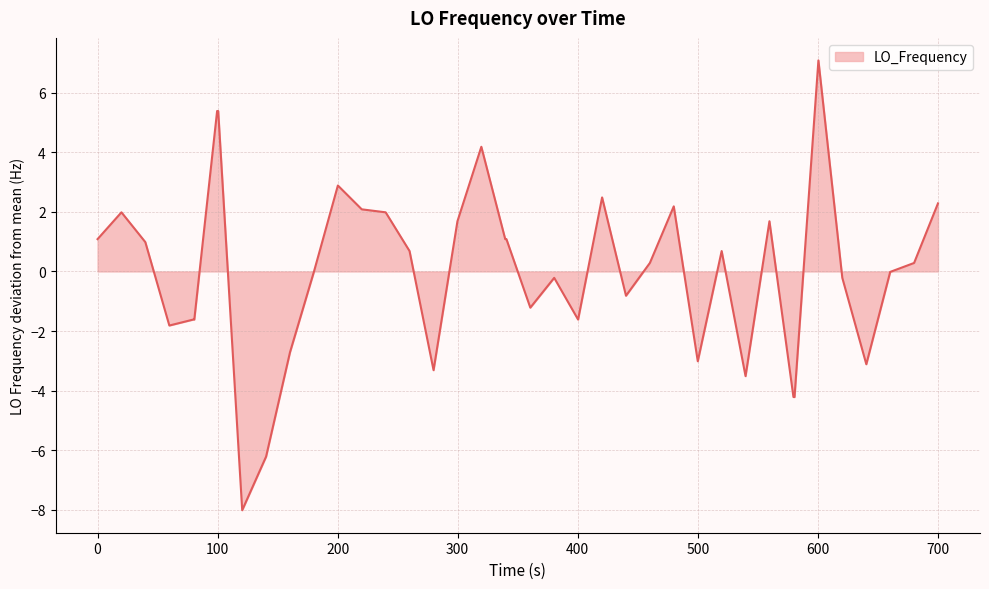

What is the difference between the maximum and minimum values?

15.1